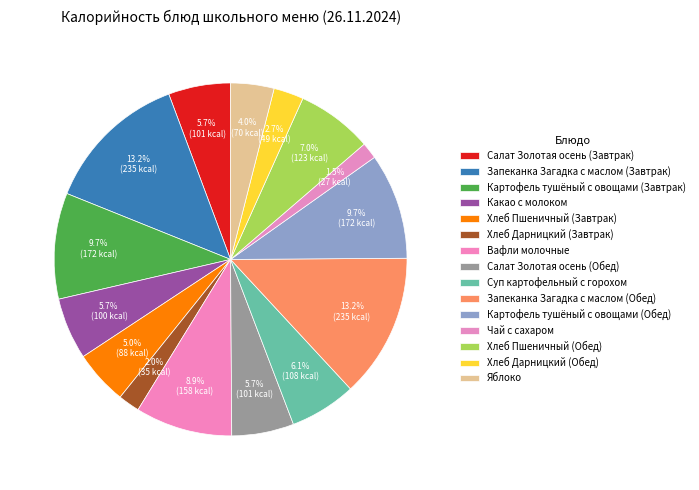

Is there a majority slice in this chart?

No